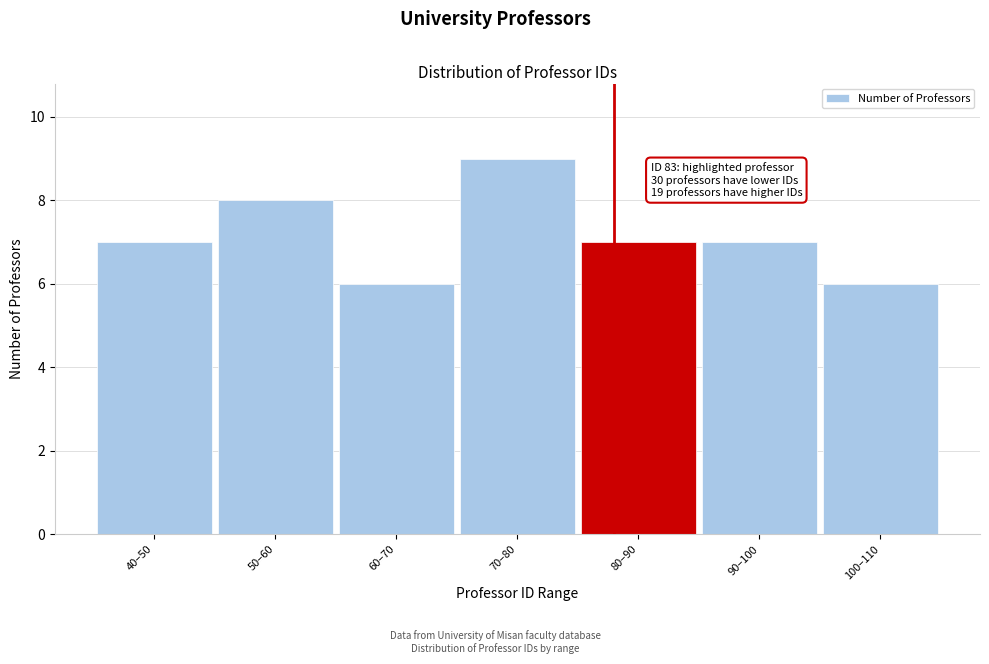

Reading left to right, extract all data points from this chart.

40–50=7	50–60=8	60–70=6	70–80=9	80–90=7	90–100=7	100–110=6